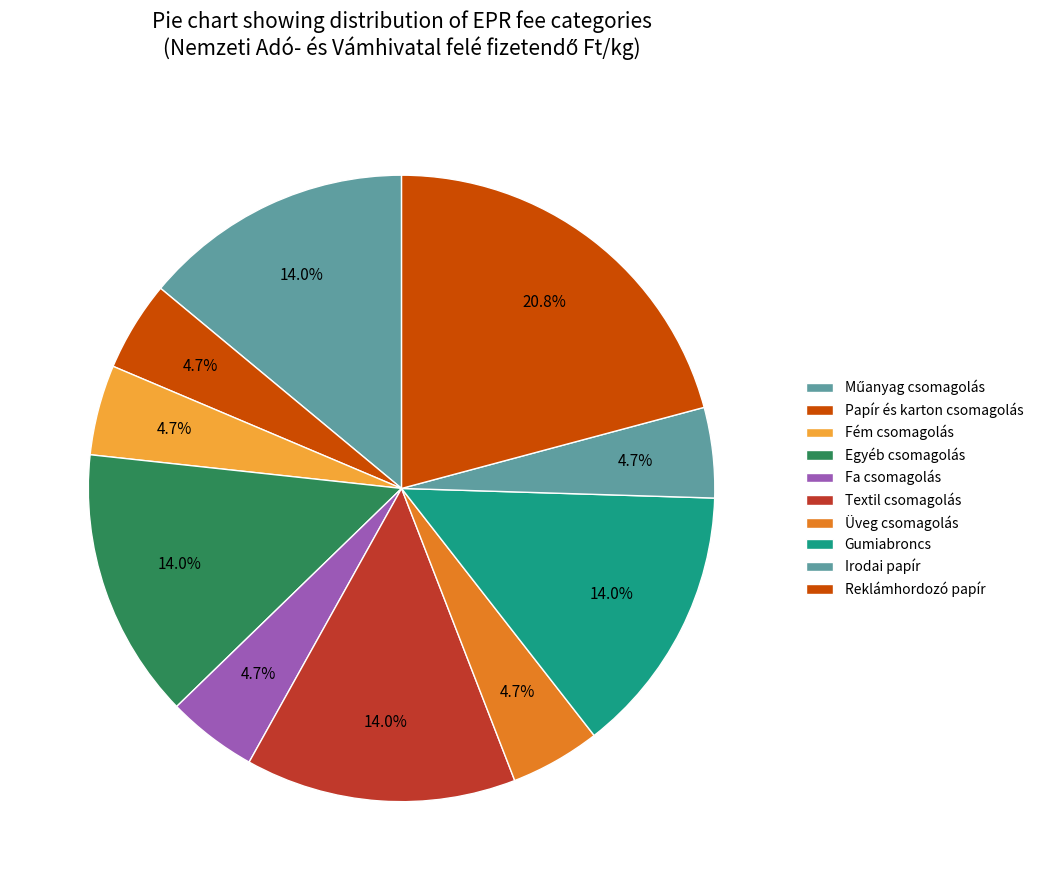

Count the number of slices in the pie.

10